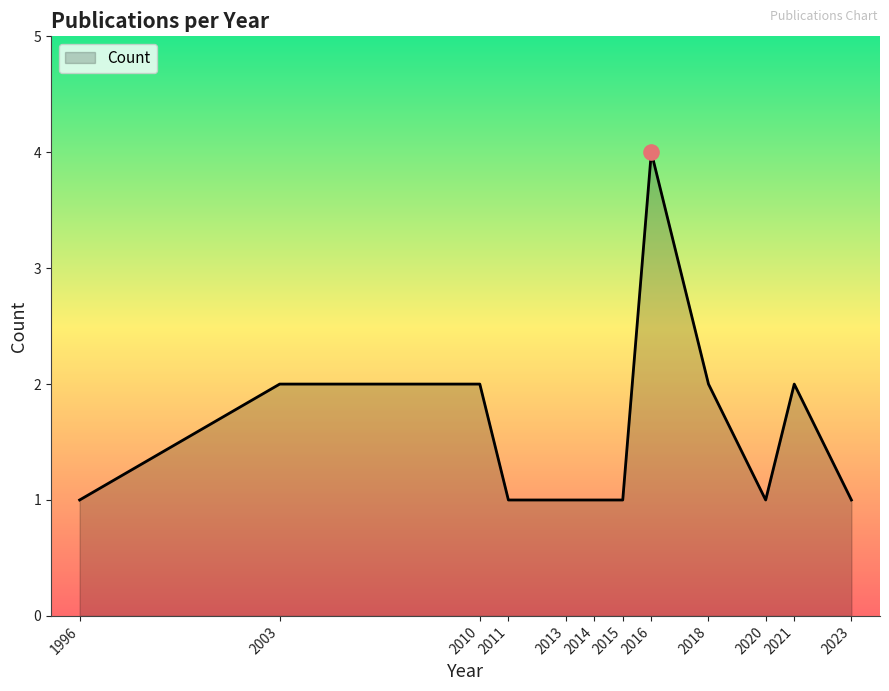

Approximately how many times larger is the value at 2015 compared to 2023?

1.0